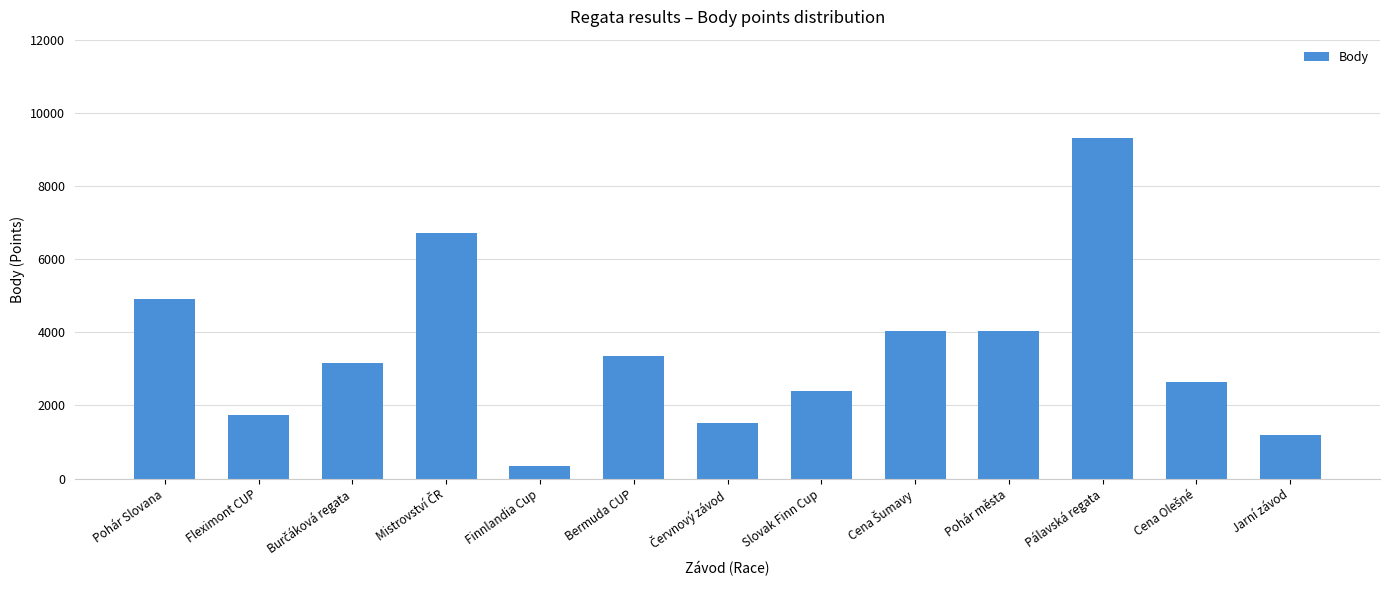

Which label corresponds to the smallest value in the chart?

Finnlandia Cup